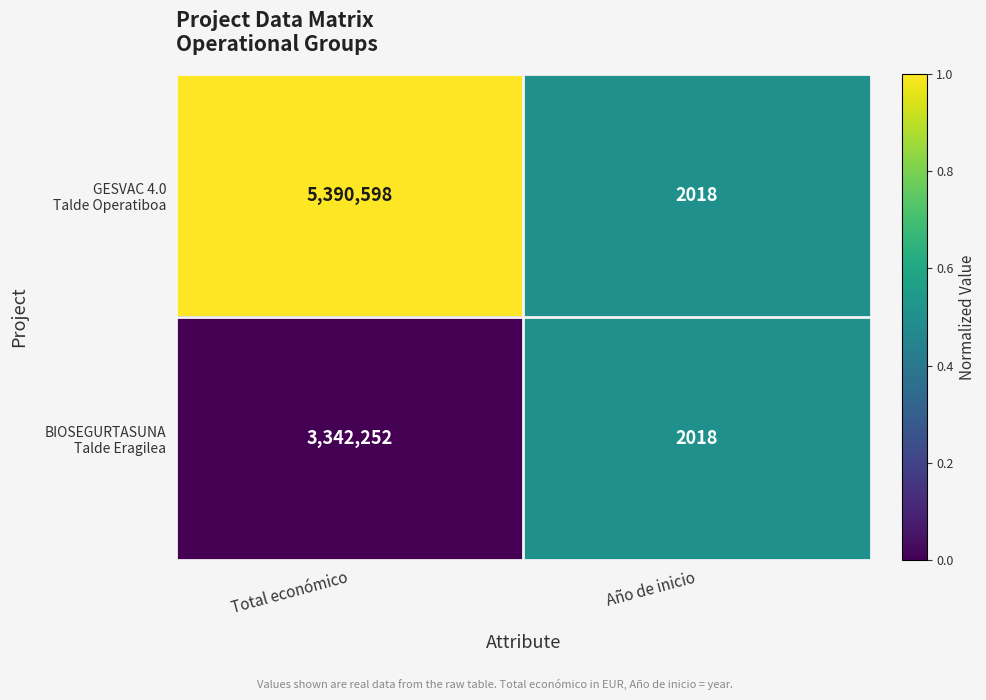

Which category has the lowest value across all series?

Año de inicio